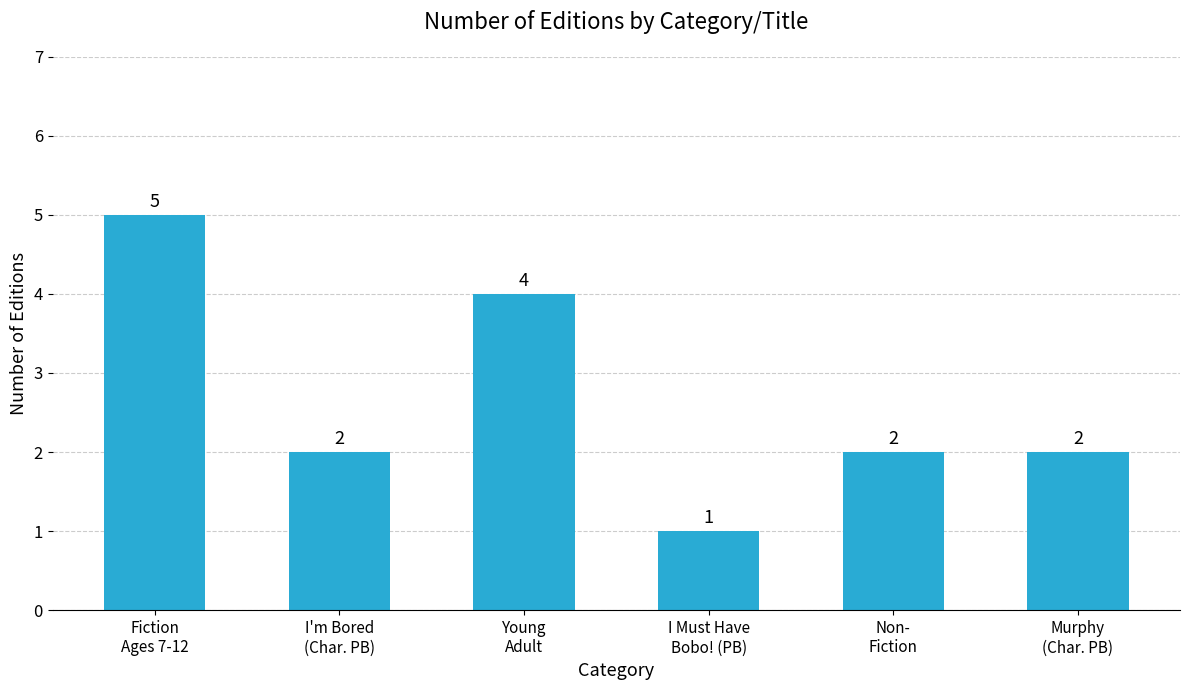

The chart shows a value of 2 at Murphy
(Char. PB). True or false?

True